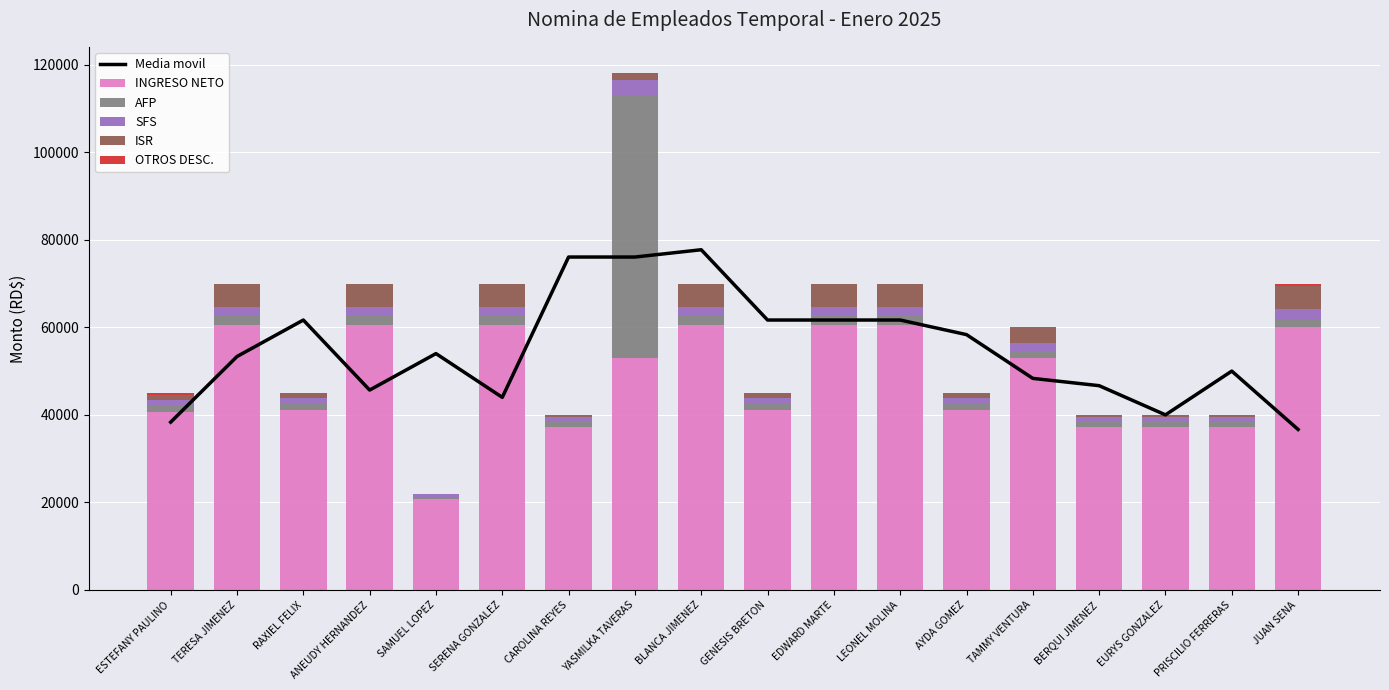

Which category has the lowest value across all series?

SAMUEL LOPEZ